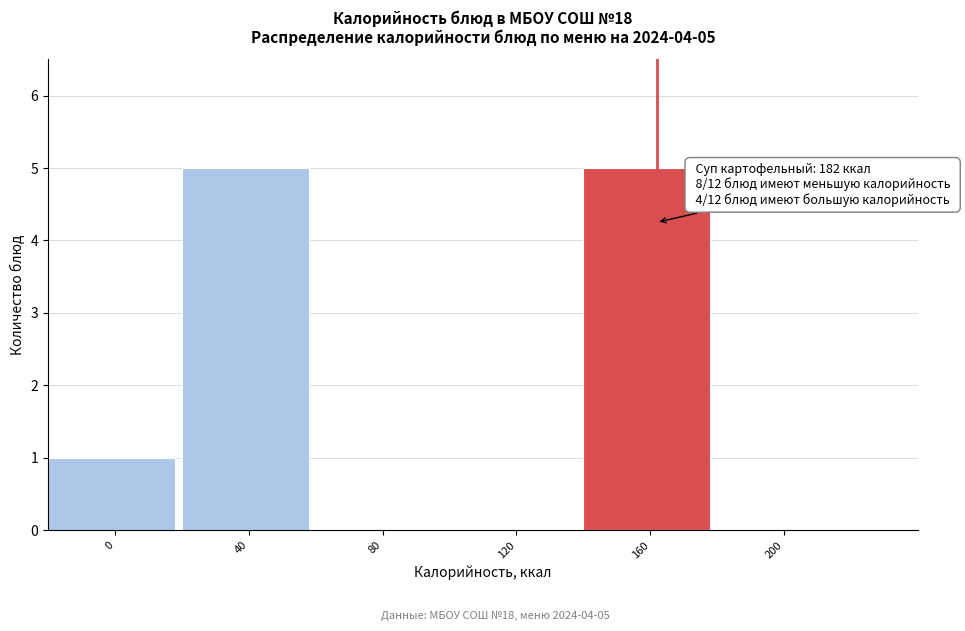

Reading left to right, extract all data points from this chart.

0=1	40=5	80=0	120=0	160=5	200=0